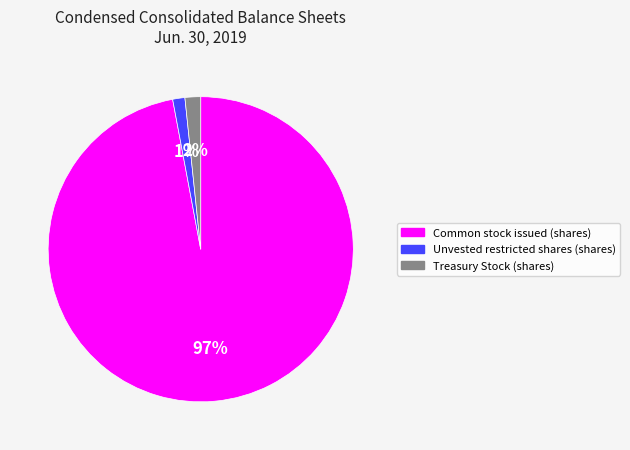

Between Common stock issued (shares) and Unvested restricted shares (shares), which is larger?

Common stock issued (shares)